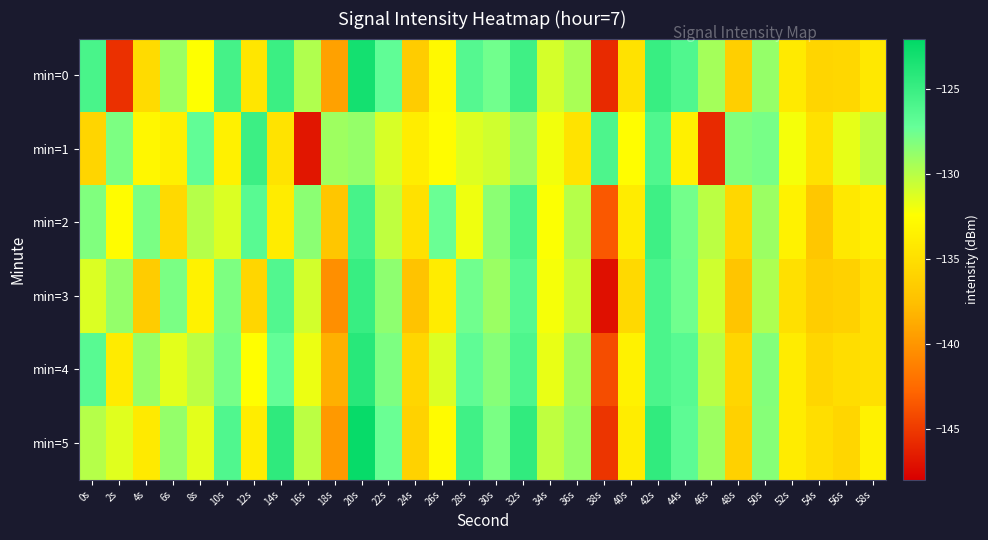

Reading left to right, what are all the values shown in this chart?

min=0: 0s=-125.8	2s=-145.5	4s=-135.4	6s=-129.0	8s=-132.4	10s=-125.6	12s=-134.4	14s=-125.1	16s=-129.7	18s=-139.3	20s=-123.1	22s=-126.9	24s=-136.6	26s=-132.9	28s=-126.4	30s=-127.6	32s=-125.3	34s=-131.0	36s=-129.5	38s=-145.8	40s=-134.7	42s=-124.9	44s=-126.1	46s=-129.3	48s=-136.3	50s=-128.8	52s=-134.1	54s=-135.8	56s=-135.6	58s=-134.3
min=1: 0s=-135.8	2s=-128.0	4s=-133.0	6s=-133.6	8s=-127.0	10s=-133.5	12s=-125.1	14s=-134.6	16s=-146.8	18s=-129.1	20s=-128.8	22s=-131.1	24s=-133.8	26s=-132.6	28s=-131.3	30s=-130.8	32s=-129.0	34s=-132.0	36s=-134.6	38s=-126.0	40s=-132.5	42s=-126.1	44s=-133.6	46s=-145.8	48s=-128.1	50s=-127.8	52s=-132.1	54s=-134.8	56s=-131.6	58s=-130.3
min=2: 0s=-128.1	2s=-132.7	4s=-127.9	6s=-135.4	8s=-129.9	10s=-131.2	12s=-126.5	14s=-133.9	16s=-128.5	18s=-137.0	20s=-125.7	22s=-130.2	24s=-134.8	26s=-127.3	28s=-131.9	30s=-128.5	32s=-125.9	34s=-132.3	36s=-129.9	38s=-143.5	40s=-133.9	42s=-125.2	44s=-127.7	46s=-130.1	48s=-135.6	50s=-129.0	52s=-133.5	54s=-136.9	56s=-134.2	58s=-133.7
min=3: 0s=-131.2	2s=-128.8	4s=-136.5	6s=-127.9	8s=-133.5	10s=-128.0	12s=-135.7	14s=-126.2	16s=-130.9	18s=-140.3	20s=-124.9	22s=-128.6	24s=-137.2	26s=-133.9	28s=-127.6	30s=-129.0	32s=-126.5	34s=-132.1	36s=-130.6	38s=-147.1	40s=-135.5	42s=-125.9	44s=-127.6	46s=-130.8	48s=-137.1	50s=-129.6	52s=-134.9	54s=-136.5	56s=-136.1	58s=-134.9
min=4: 0s=-126.5	2s=-134.0	4s=-128.9	6s=-131.5	8s=-130.1	10s=-127.8	12s=-132.5	14s=-127.1	16s=-131.8	18s=-138.5	20s=-124.1	22s=-128.0	24s=-135.7	26s=-131.2	28s=-126.9	30s=-128.3	32s=-126.0	34s=-131.7	36s=-129.2	38s=-144.0	40s=-133.5	42s=-125.9	44s=-126.6	46s=-130.0	48s=-135.7	50s=-128.2	52s=-133.9	54s=-135.7	56s=-135.1	58s=-134.9
min=5: 0s=-129.9	2s=-131.3	4s=-134.1	6s=-128.8	8s=-131.5	10s=-126.1	12s=-133.8	14s=-124.5	16s=-130.1	18s=-139.8	20s=-122.5	22s=-127.3	24s=-136.0	26s=-132.7	28s=-125.3	30s=-127.9	32s=-124.6	34s=-130.2	36s=-128.9	38s=-145.2	40s=-133.8	42s=-124.6	44s=-126.8	46s=-129.1	48s=-136.1	50s=-128.3	52s=-133.9	54s=-135.0	56s=-135.7	58s=-133.5